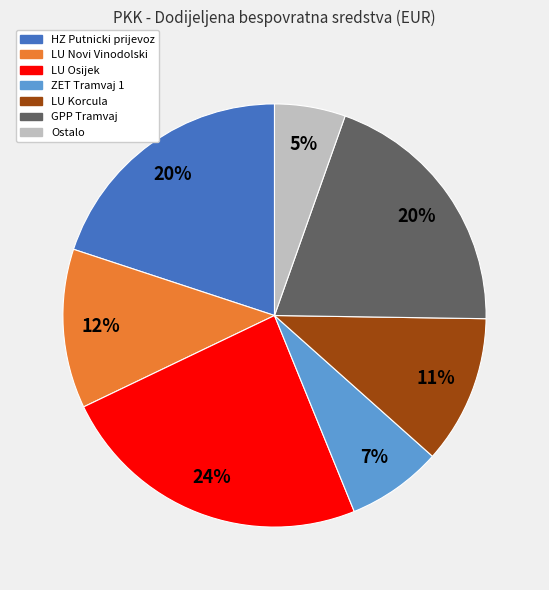

To the nearest percent, what is the difference between the largest and smallest slice percentages?

19%